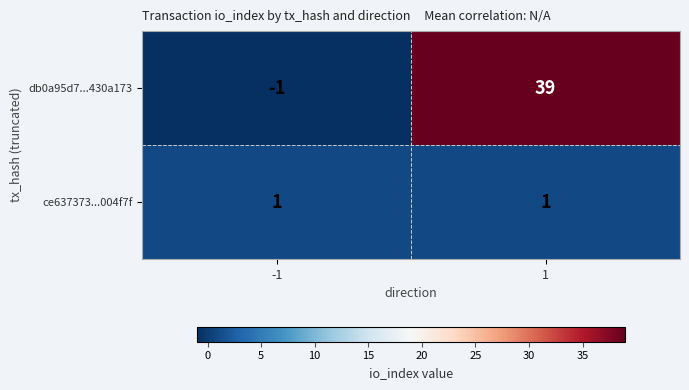

Is it true that ce637373...004f7f equals 1 at 1?

True